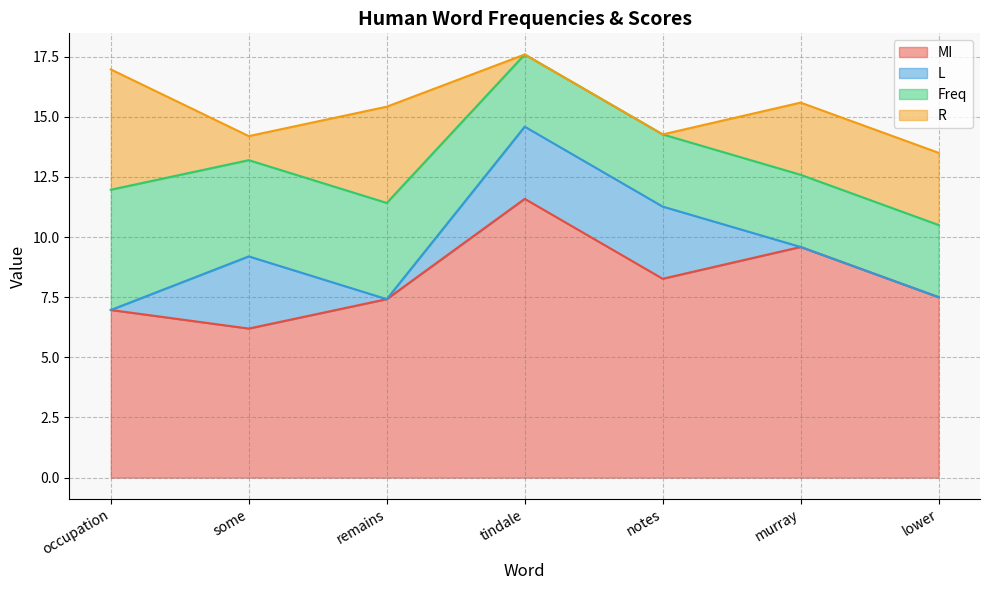

The value of Freq at lower is 3.0. True or false?

True